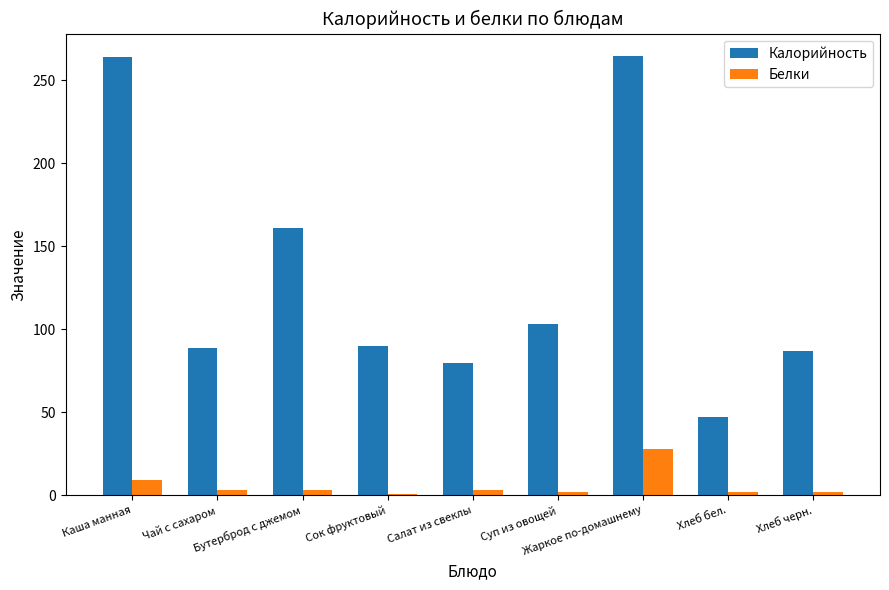

Which series has the largest range (max minus min)?

Калорийность